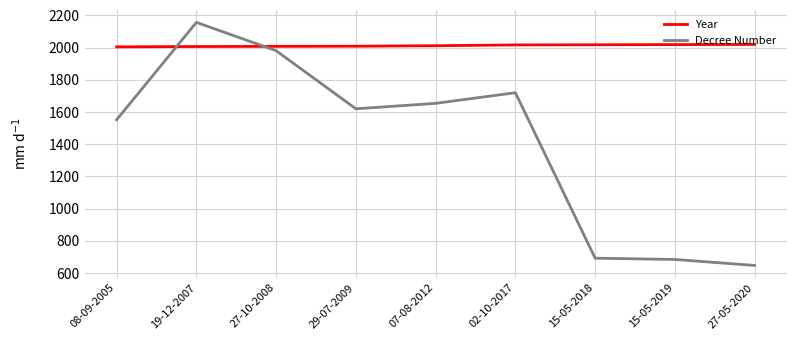

What is the difference between the Year values at 19-12-2007 and 29-07-2009?

2